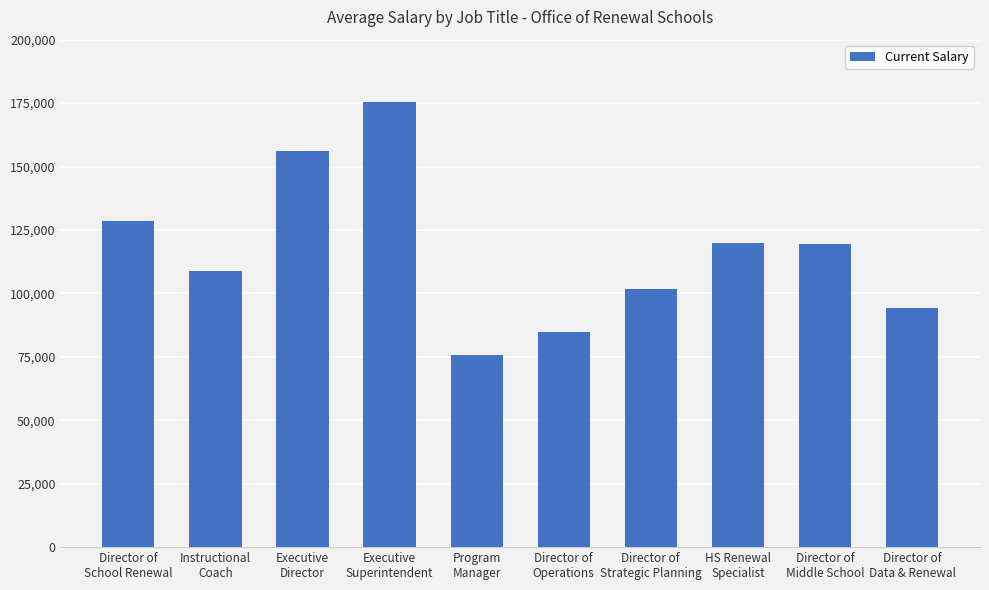

The value at Director of
Data & Renewal is 94328. True or false?

True